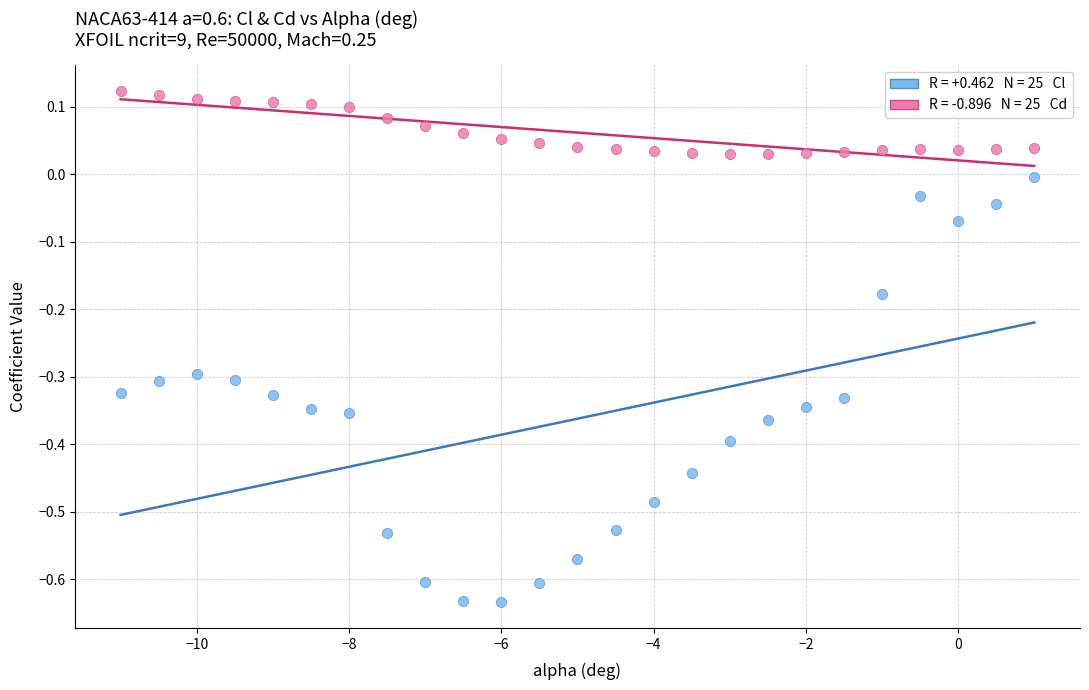

Across all data points, what is the range of X values (max minus min)?

12.0